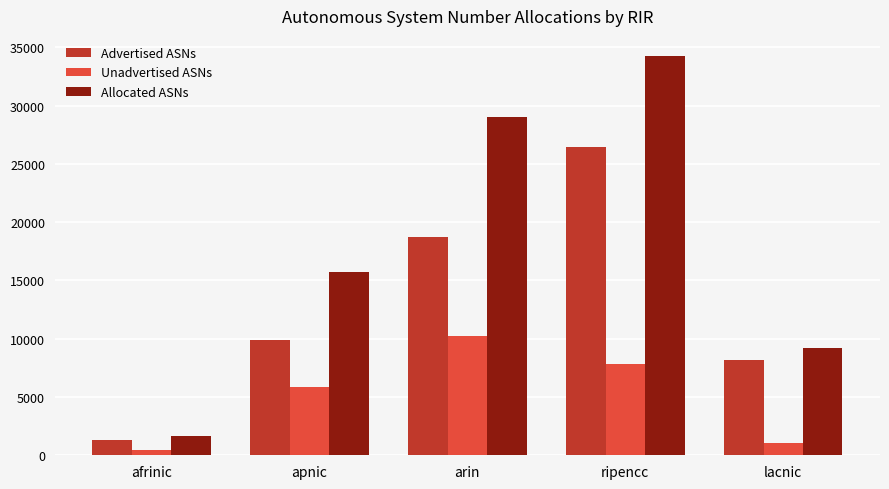

Which series has the largest total across all categories?

Allocated ASNs